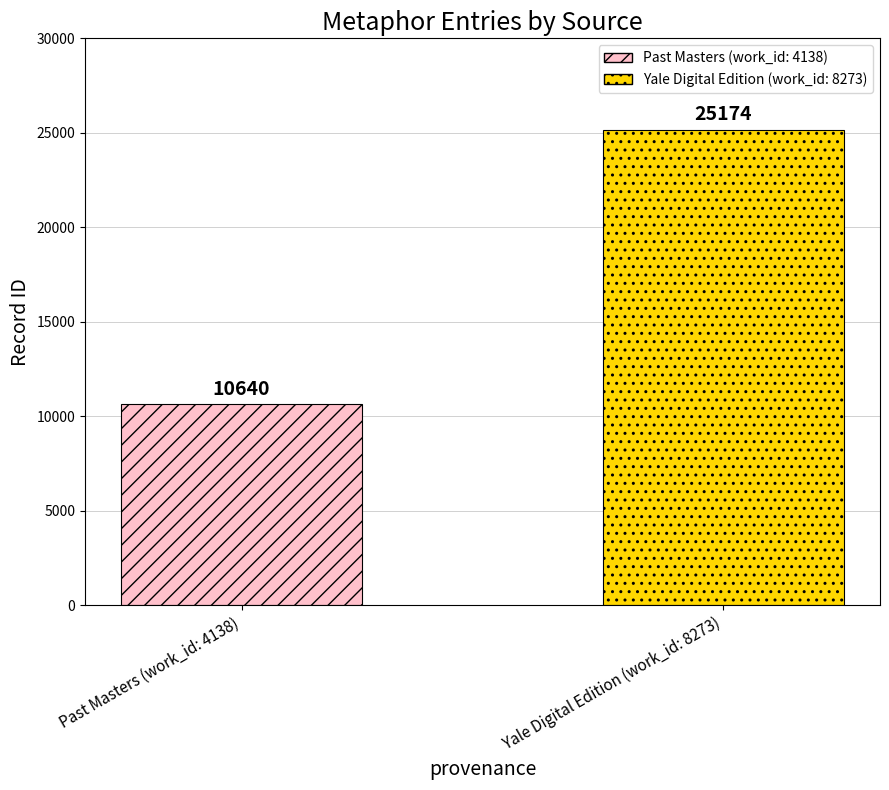

List the series in order of their overall mean, highest first.

Yale Digital Edition (work_id: 8273), Past Masters (work_id: 4138)